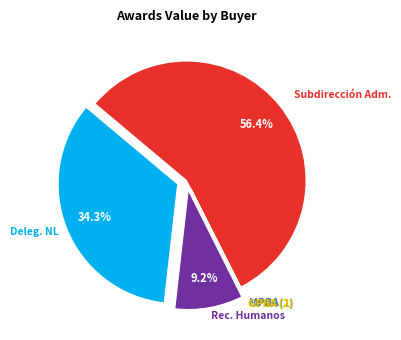

Does any single category account for the majority?

Yes